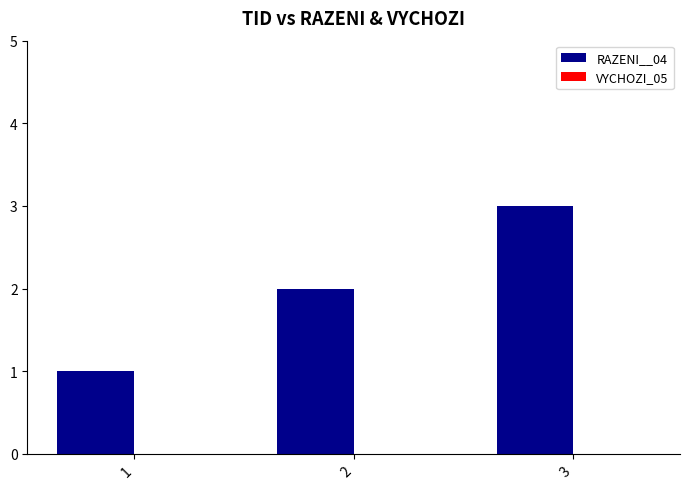

Approximately how many times larger is the value at 3 compared to 1?

3.0